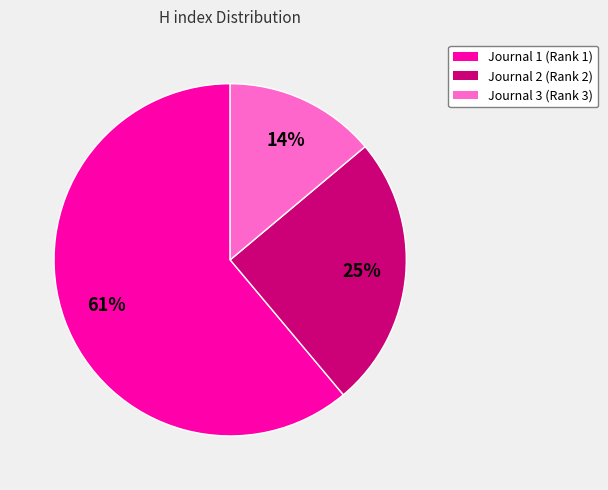

Does any single category account for the majority?

Yes